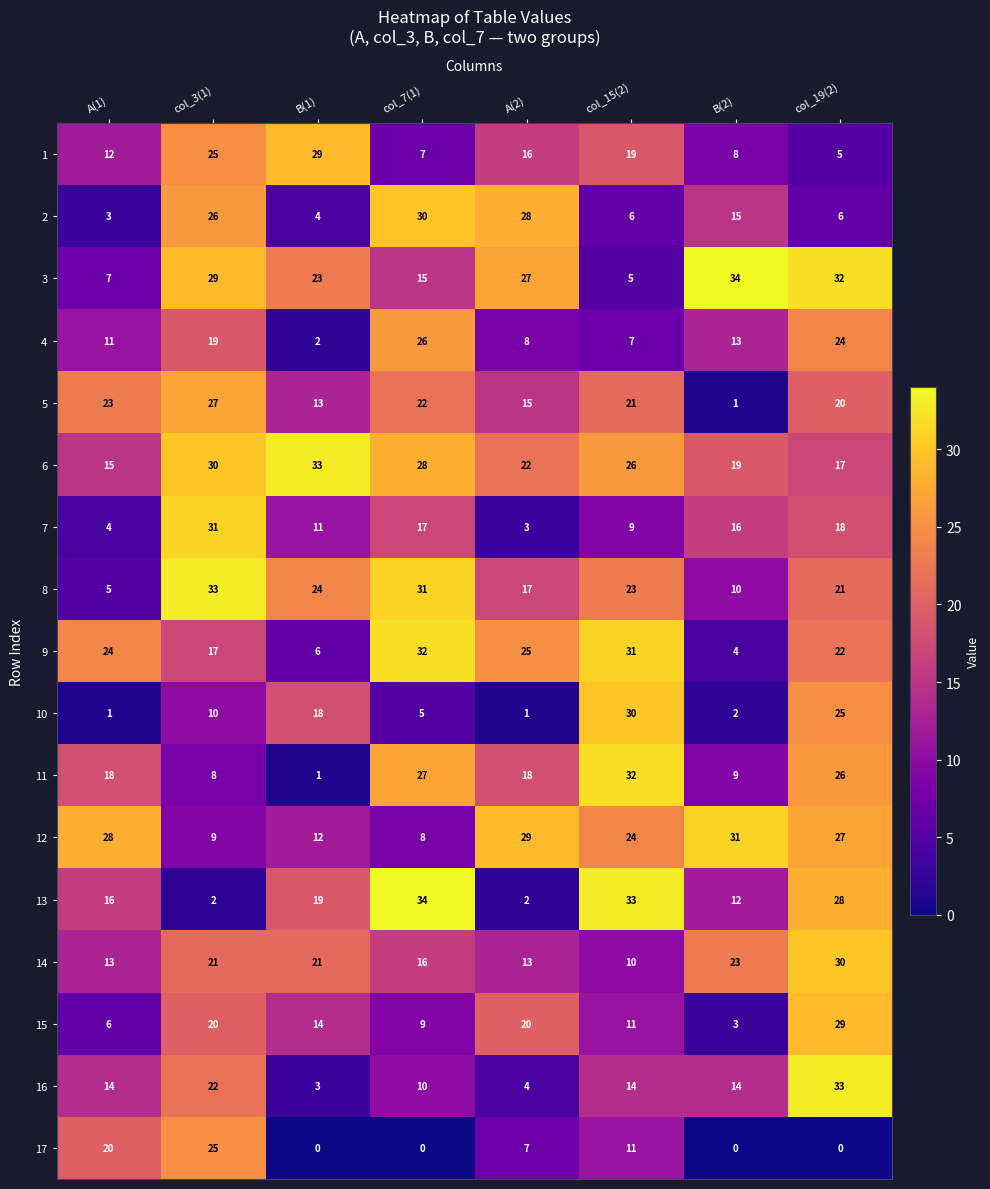

What is the difference between the 9 values at B(1) and col_15(2)?

25